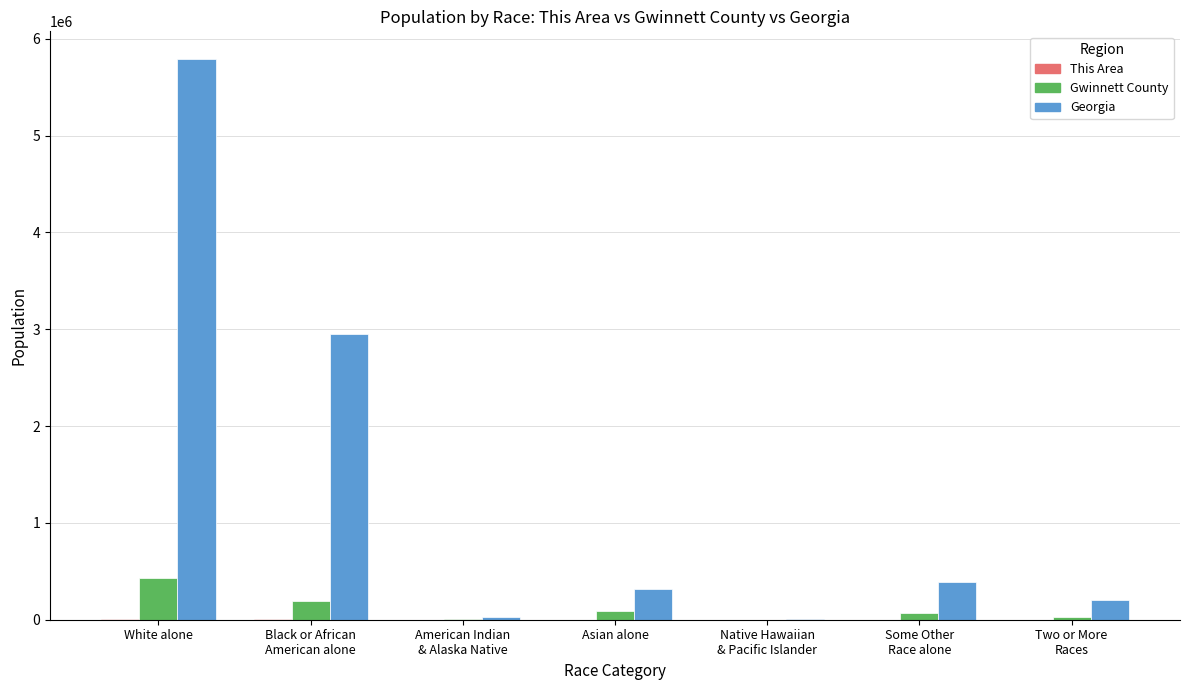

How many categories are shown in the chart?

7